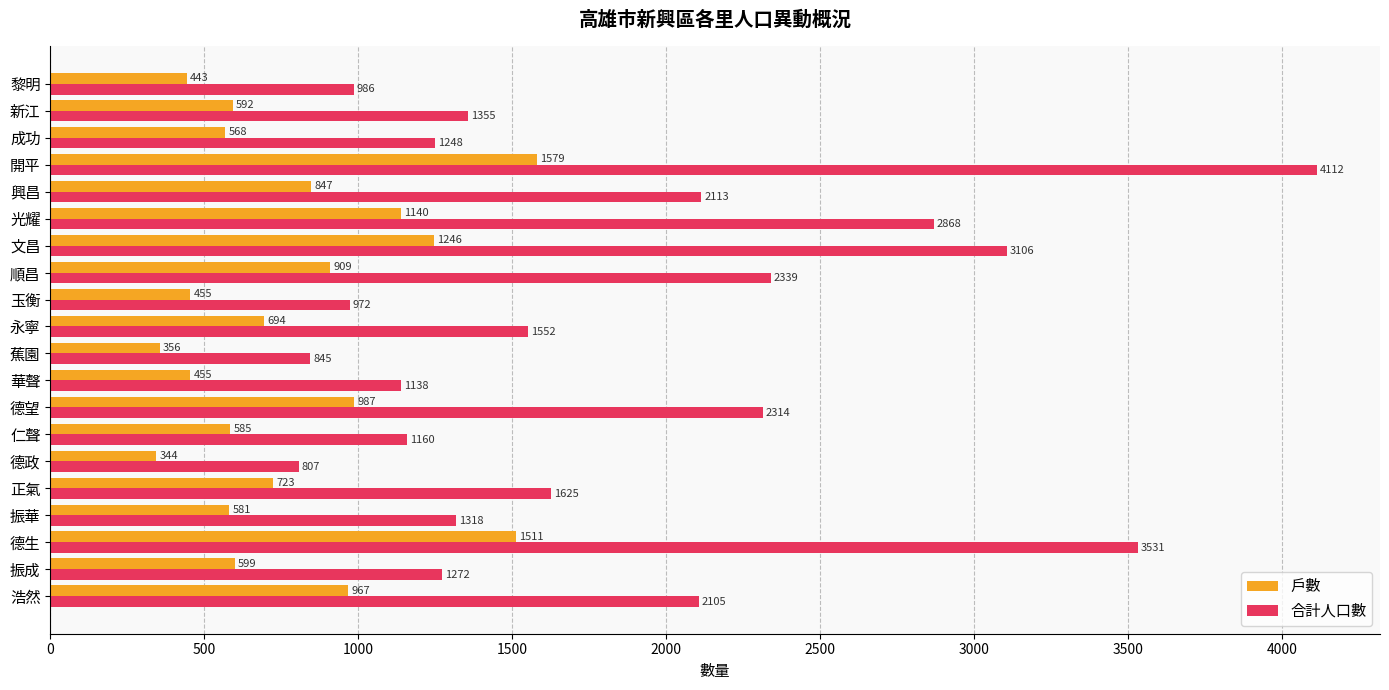

Where is 戶數 nearest to the value 961?

浩然